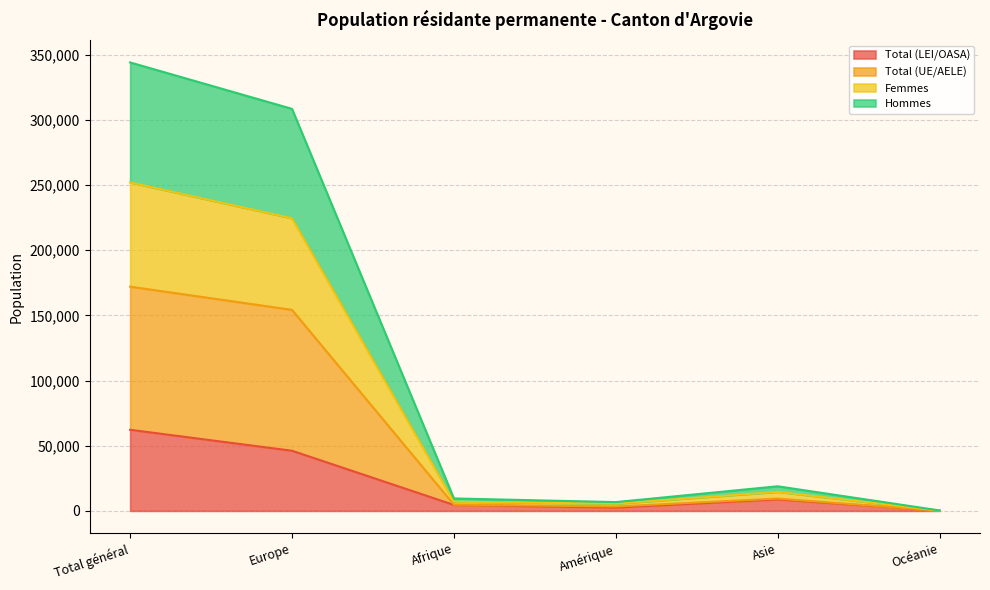

Reading left to right, list all the values displayed in this chart.

Total (LEI/OASA): 62207	46129	4550	2525	8795	124
Total (UE/AELE): 172028	154213	4768	3365	9431	164
Femmes: 251992	224503	7009	5508	14611	240
Hommes: 344056	308426	9536	6730	18862	328